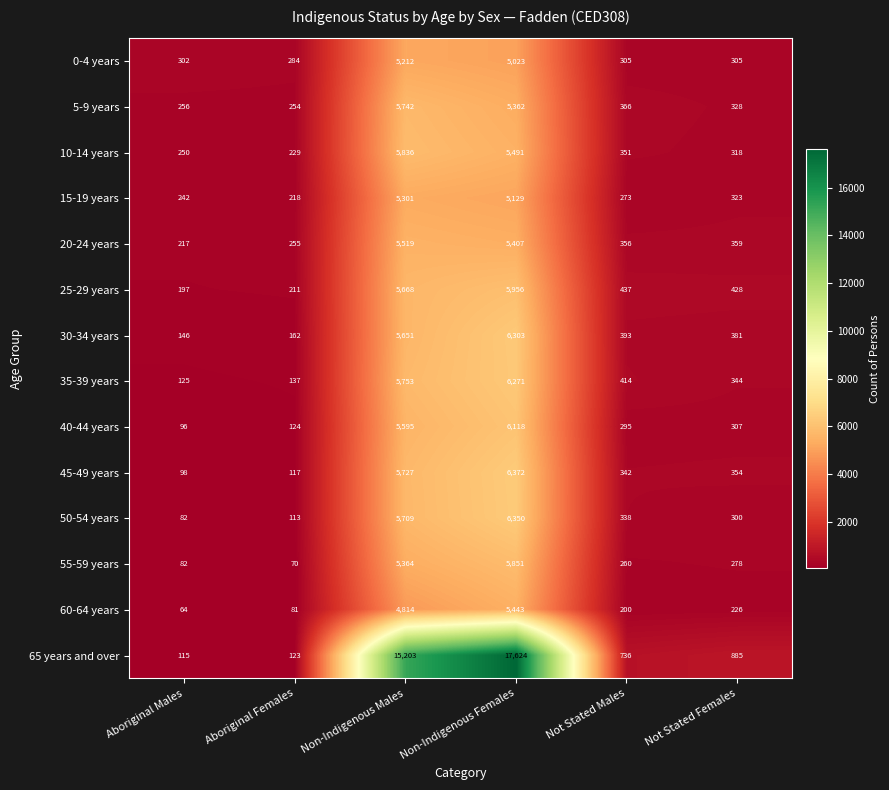

Read the 55-59 years value at Not Stated Males, to the nearest 50.

250